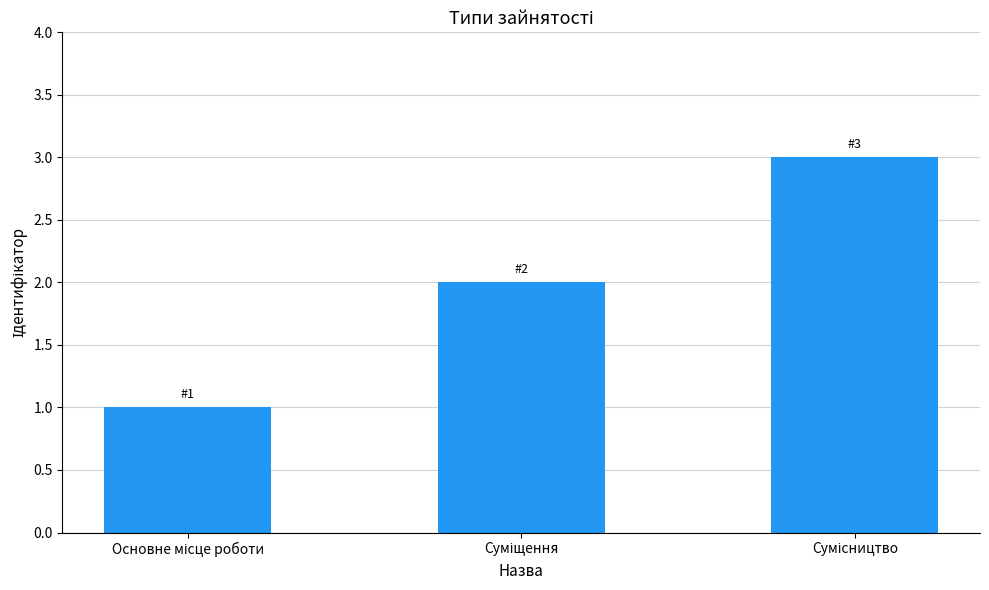

What is the greatest value displayed?

3